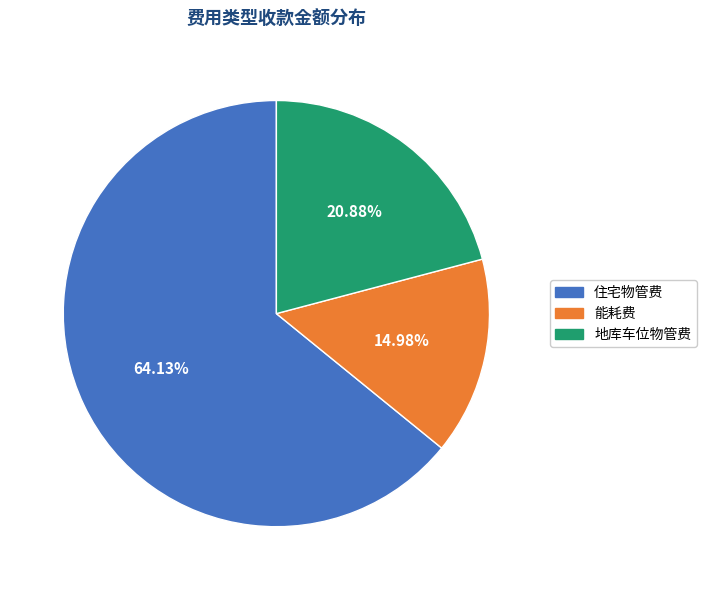

Combined, do 住宅物管费 and 能耗费 account for over 50%?

Yes